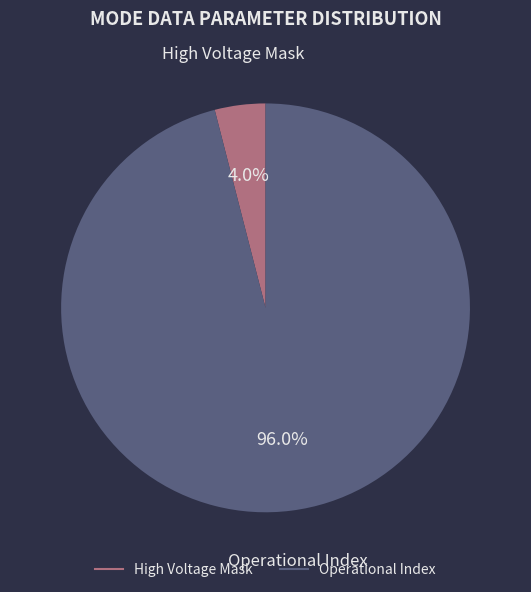

Is the sum of Operational Index and High Voltage Mask greater than half?

Yes